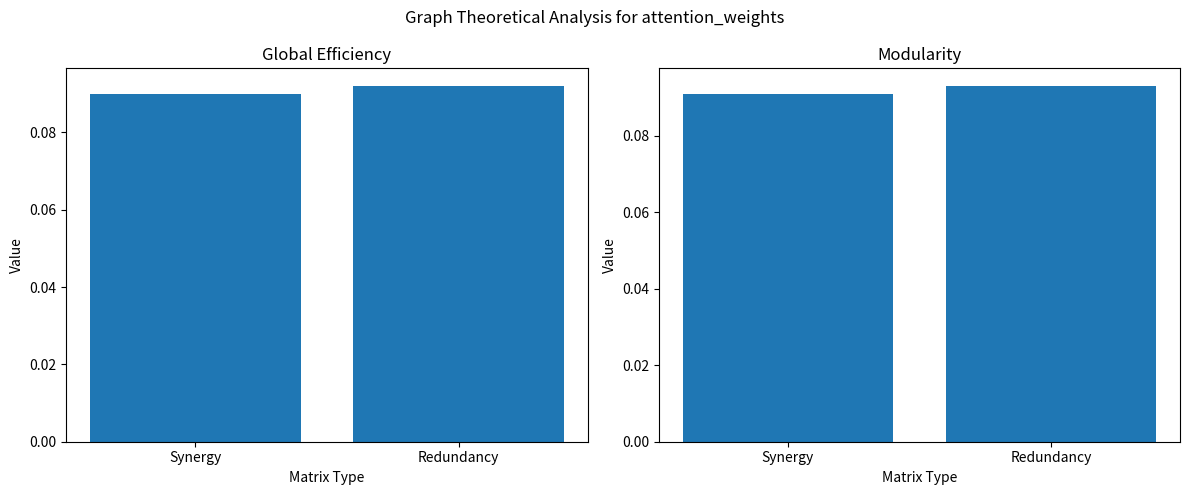

At Redundancy, list the series in order from largest to smallest.

Modularity, Global Efficiency